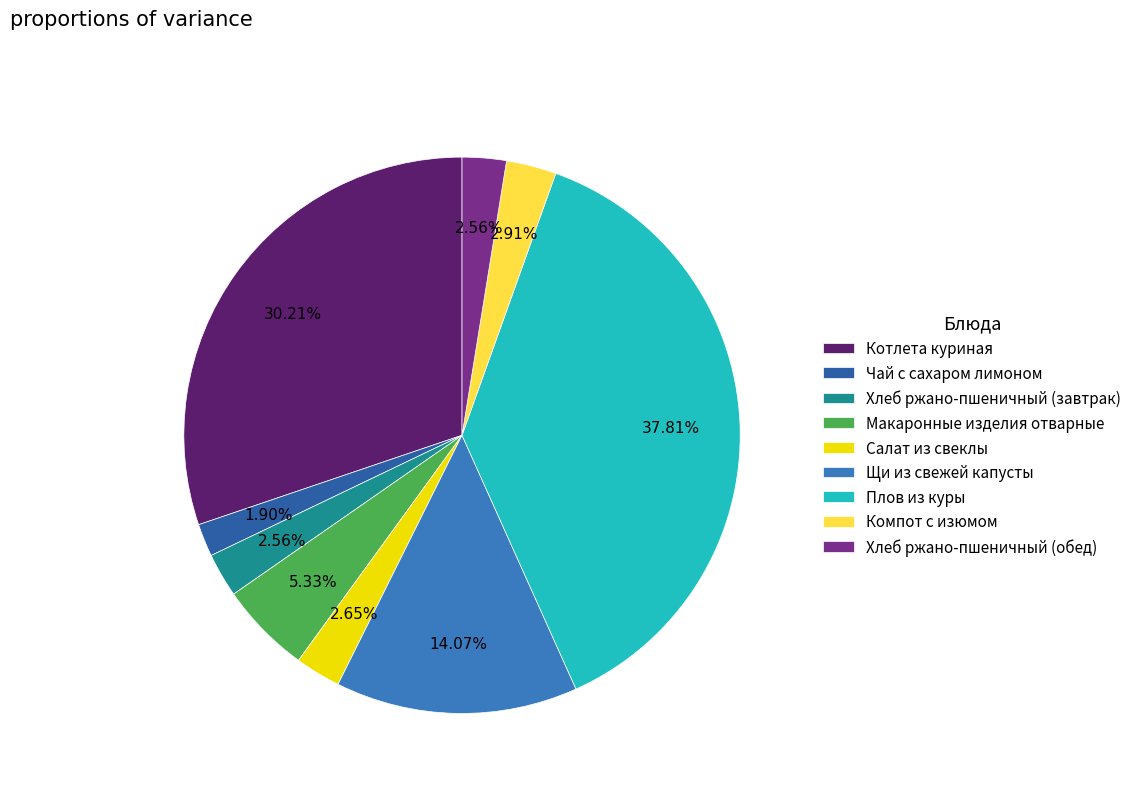

To the nearest percent, what is the average slice percentage?

11%